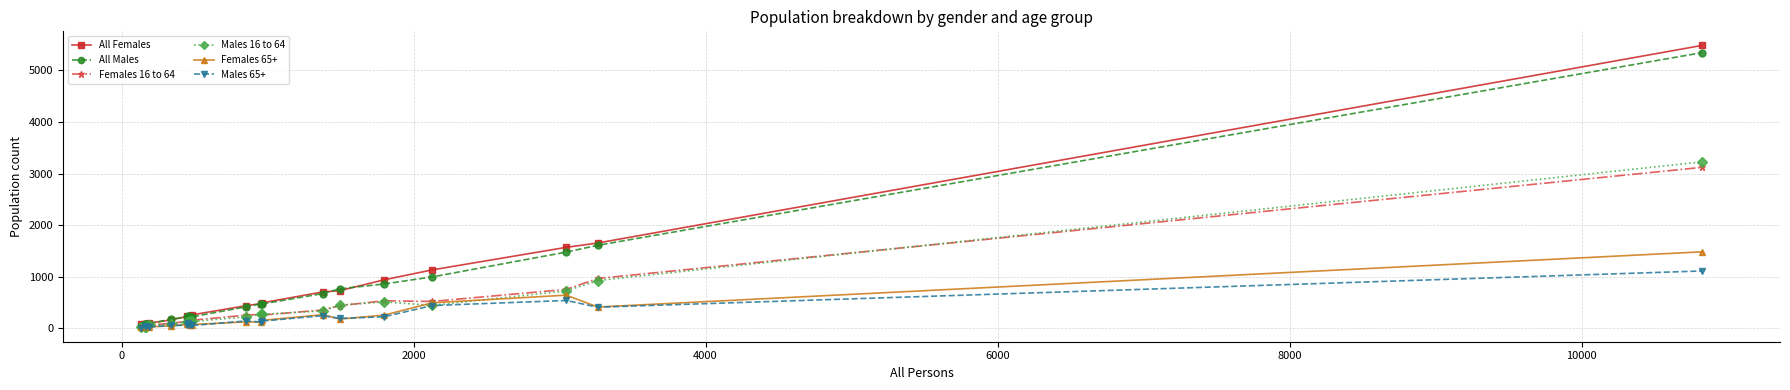

How many lines are shown in the chart?

6